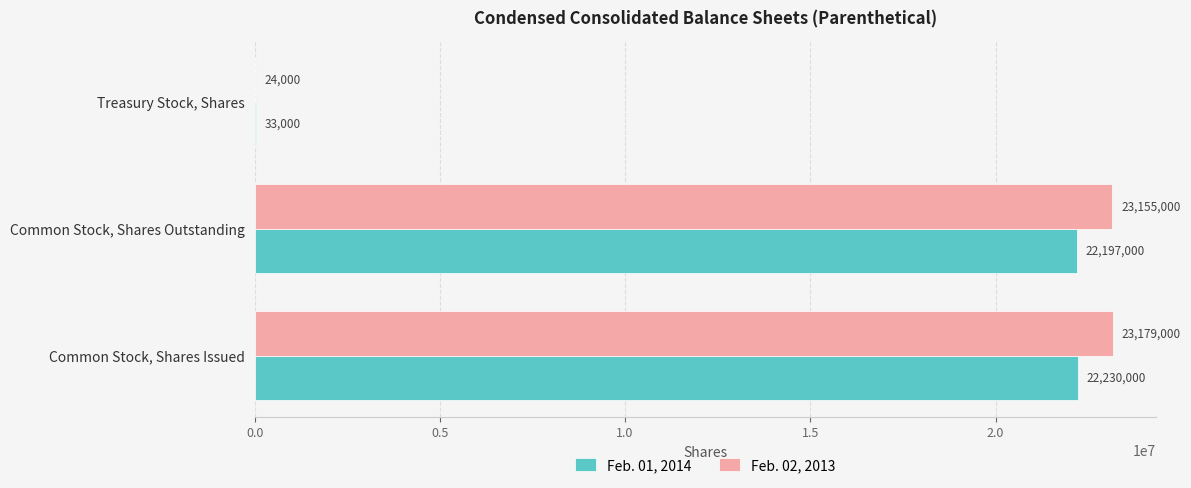

Between Common Stock, Shares Issued and Common Stock, Shares Outstanding, which series saw the biggest shift?

Feb. 01, 2014